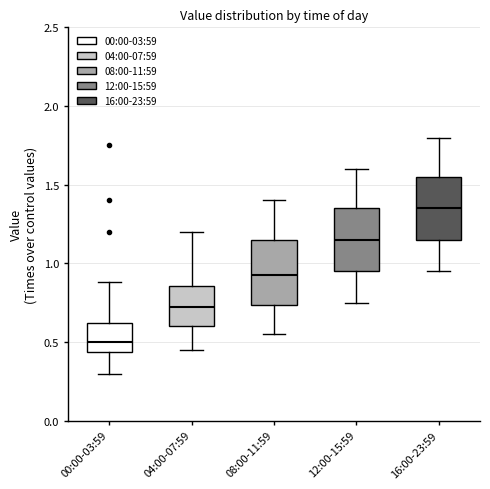

Reading left to right, read every box against the y-axis: the position of its median line, the range the box covers, and the ends of its whiskers. The values are not printed on the chart, so give them approximately, as read against the axis.

00:00-03:59: median 0.50, box 0.45 to 0.60, whiskers 0.30 to 0.90
04:00-07:59: median 0.75, box 0.60 to 0.85, whiskers 0.45 to 1.20
08:00-11:59: median 0.95, box 0.75 to 1.15, whiskers 0.55 to 1.40
12:00-15:59: median 1.15, box 0.95 to 1.35, whiskers 0.75 to 1.60
16:00-23:59: median 1.35, box 1.15 to 1.55, whiskers 0.95 to 1.80